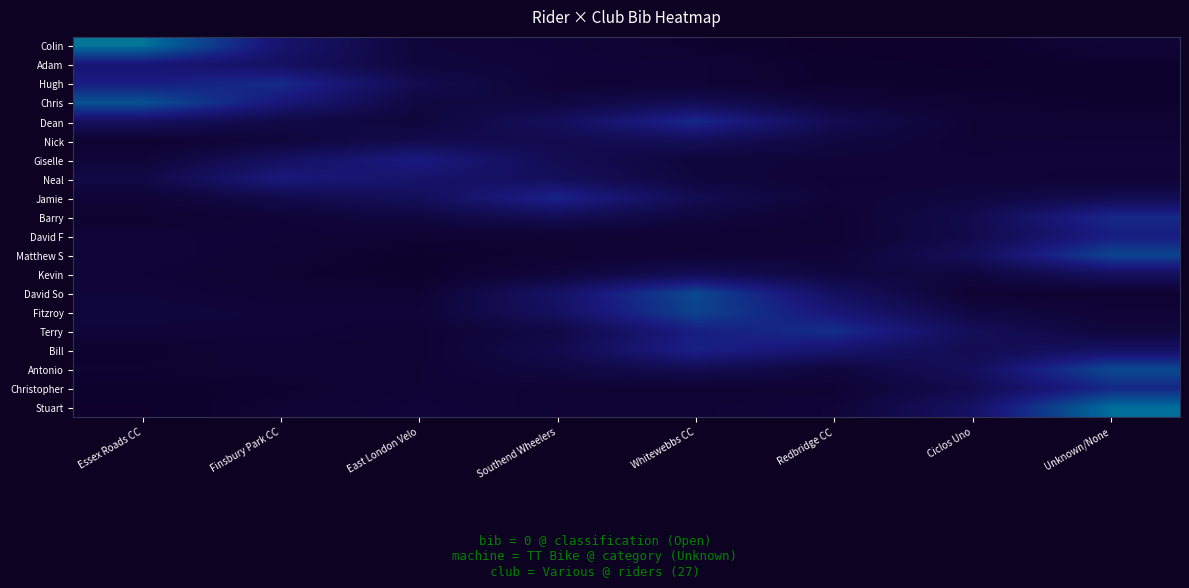

Count the number of categories in the chart.

8